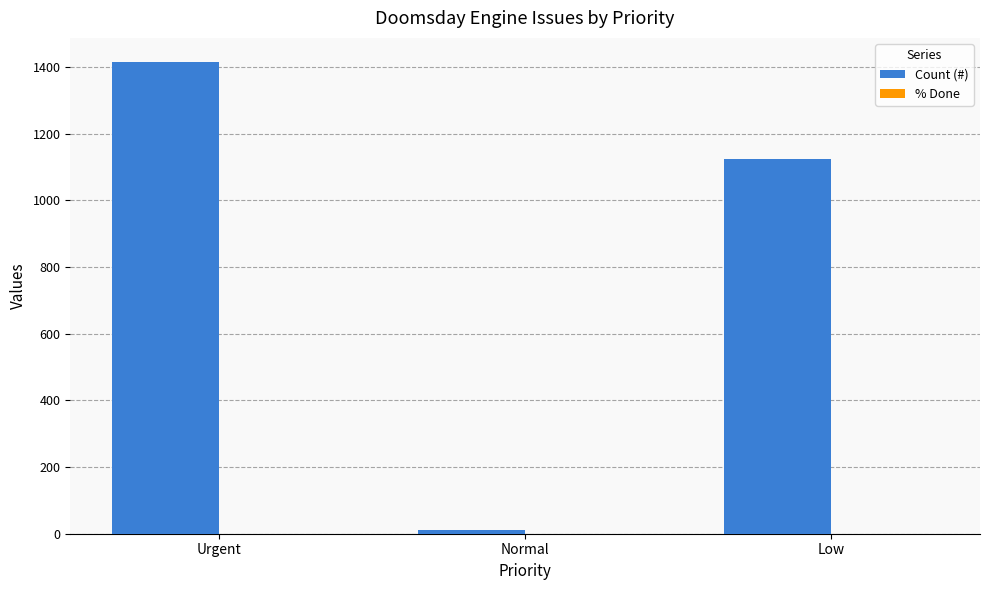

The value at Urgent is 2479. True or false?

False